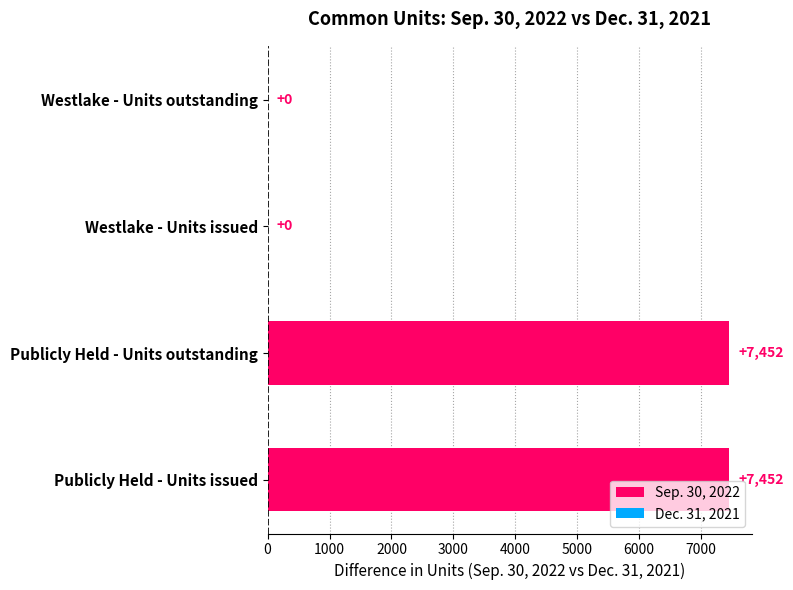

Is it true that the value at Publicly Held - Units outstanding is 7452?

True